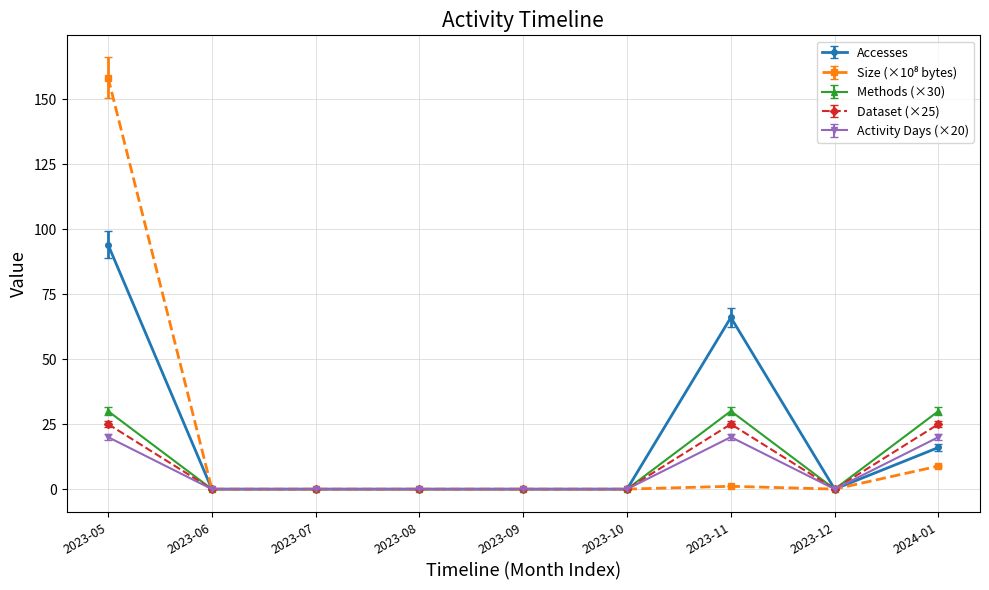

What position from the right is 2023-07?

7